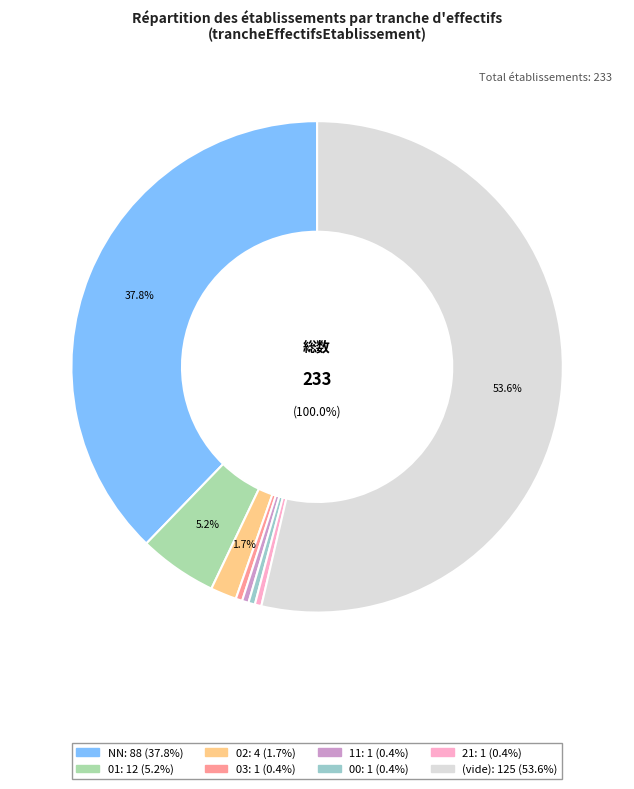

Count the number of slices in the pie.

8